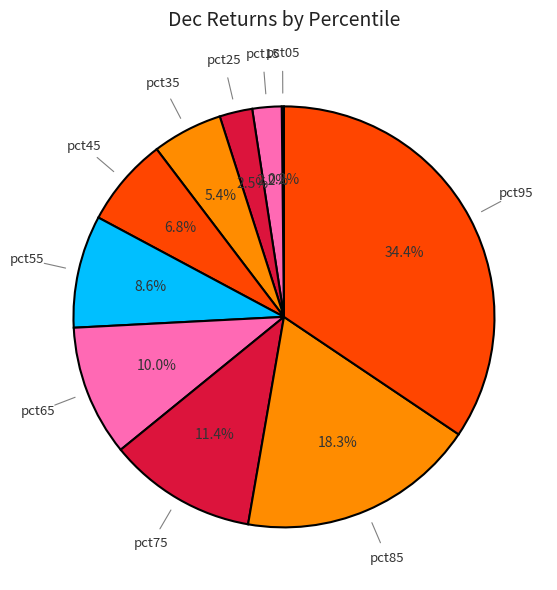

To the nearest percent, what is the average slice percentage?

10%